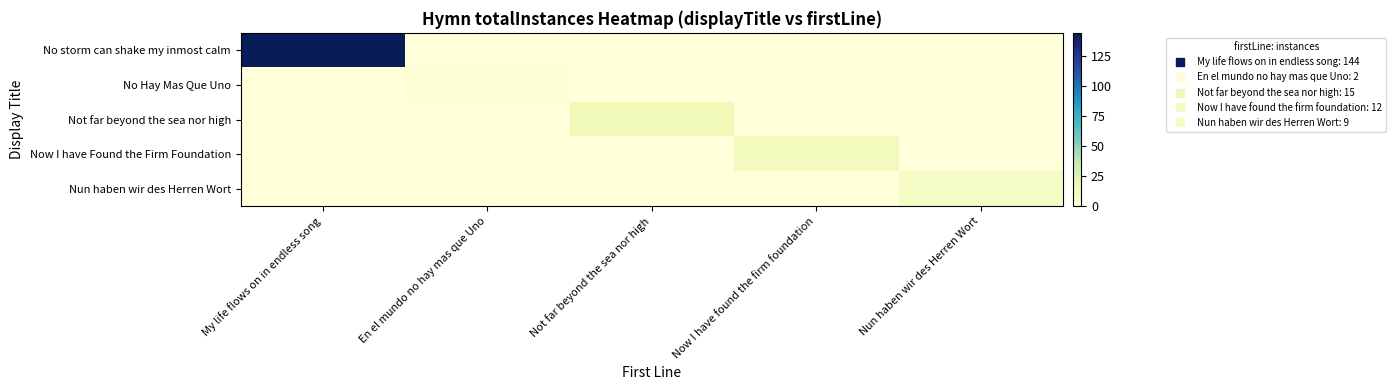

At how many categories does at least one series exceed 22?

1